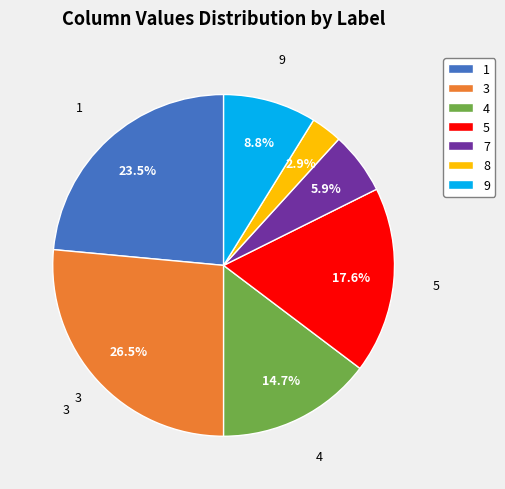

To the nearest percent, what is the combined percentage of 7 and 1?

29%